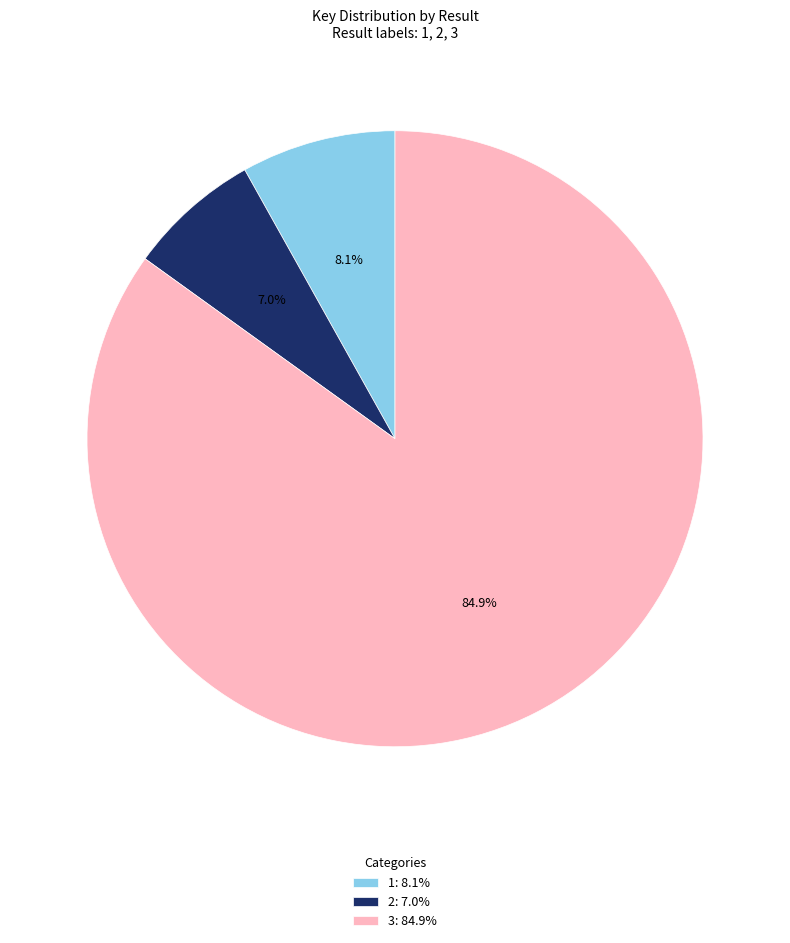

Which category has the smallest portion of the pie?

2